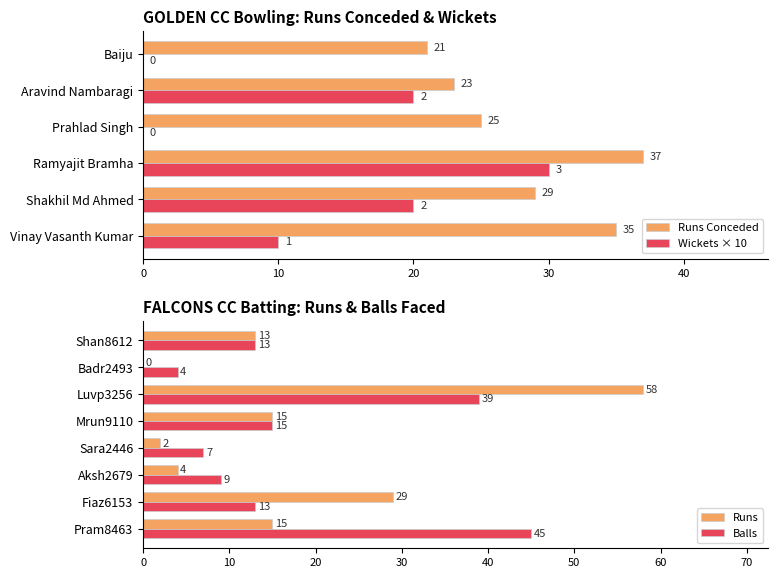

The value of Wickets × 10 at Aravind Nambaragi is 31. True or false?

False